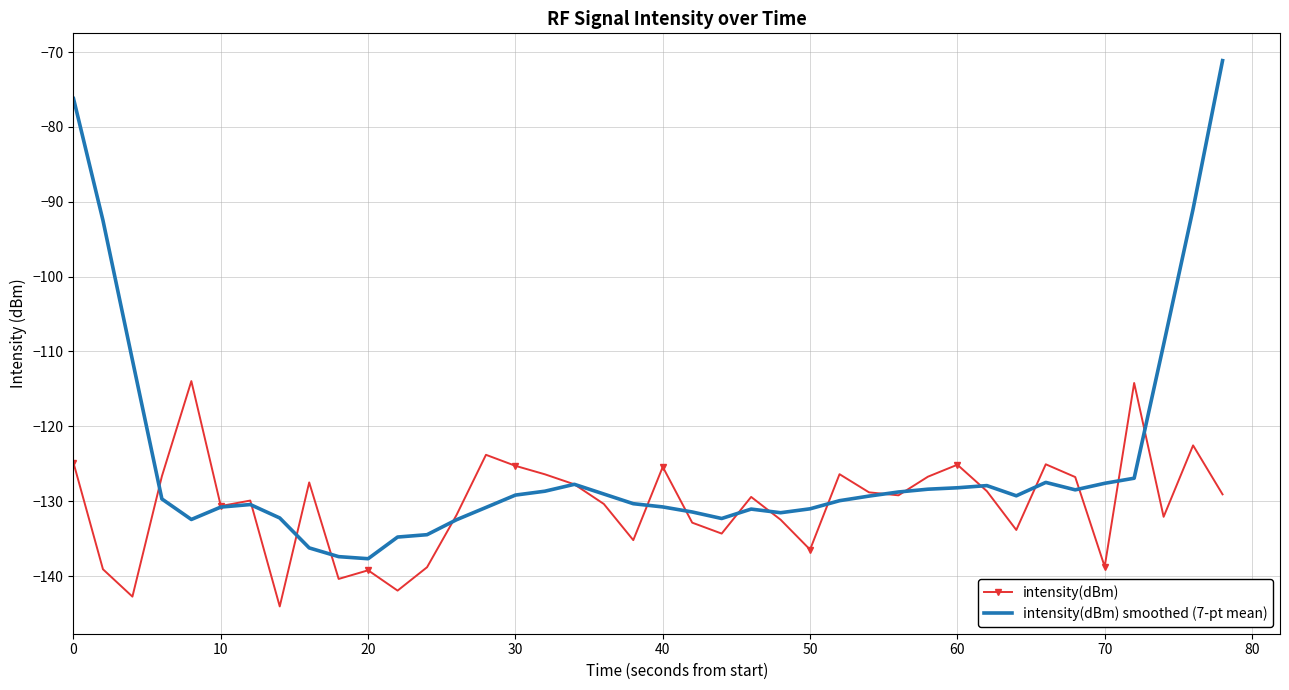

Which series has the widest spread of values?

intensity(dBm) smoothed (7-pt mean)